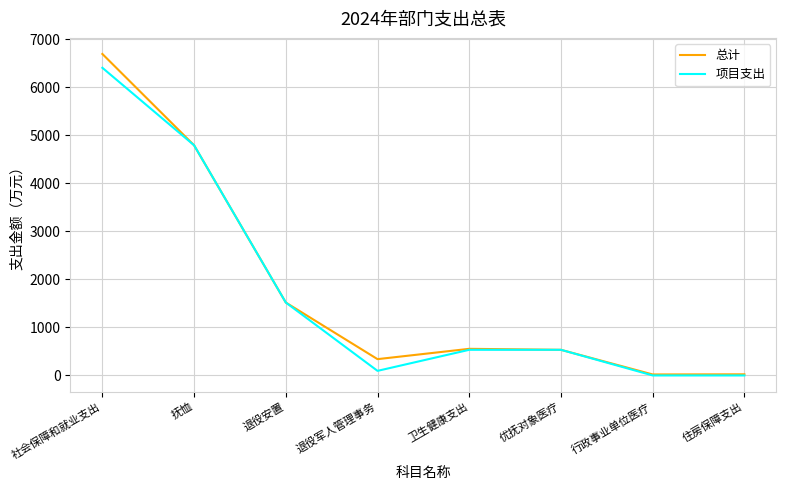

At which category is the sum across all series the highest?

社会保障和就业支出